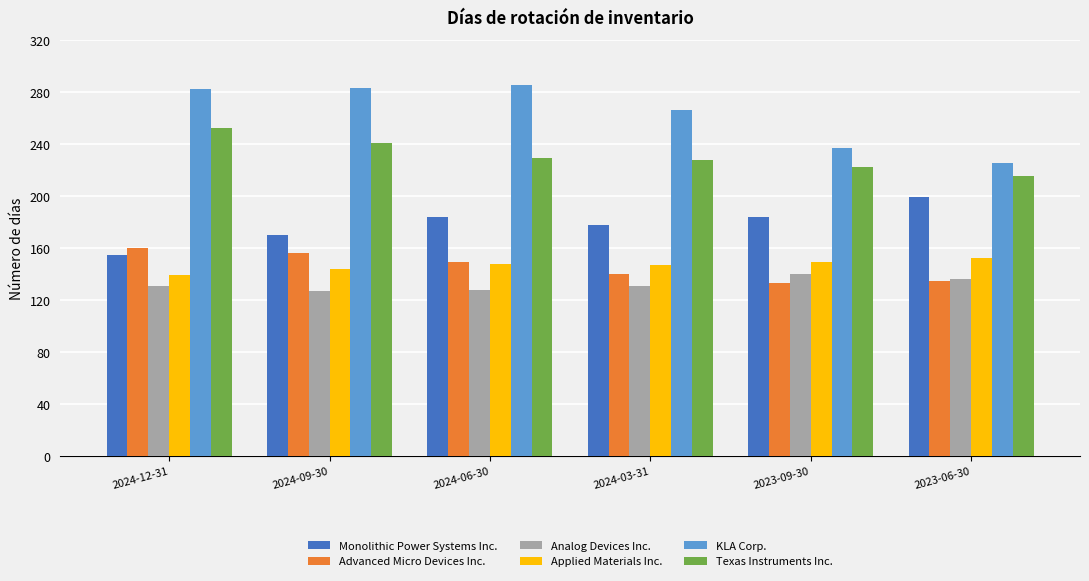

What is the sum of the KLA Corp. values at 2024-12-31 and 2023-06-30?

507